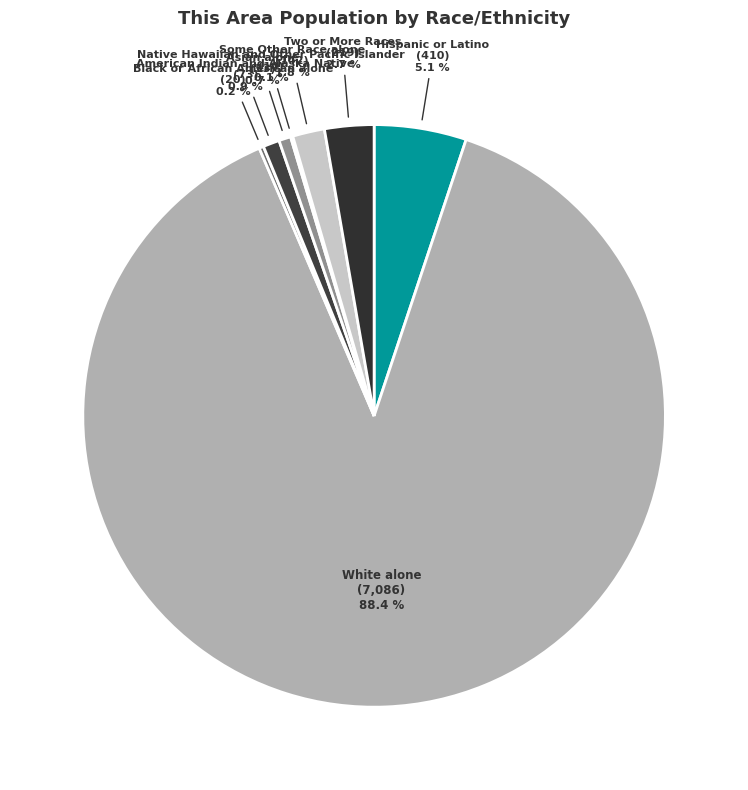

Do Asian alone and Hispanic or Latino together represent more than half of the pie?

No